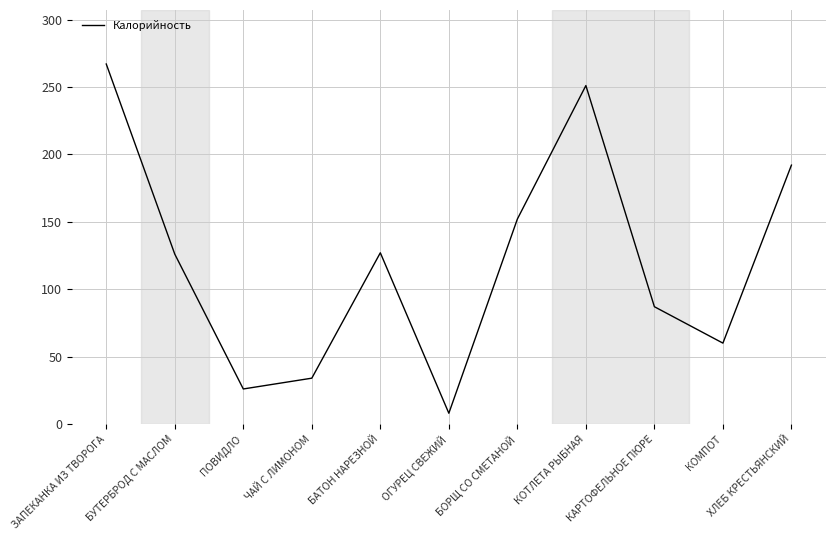

Between КОТЛЕТА РЫБНАЯ and ЧАЙ С ЛИМОНОМ, which is larger?

КОТЛЕТА РЫБНАЯ